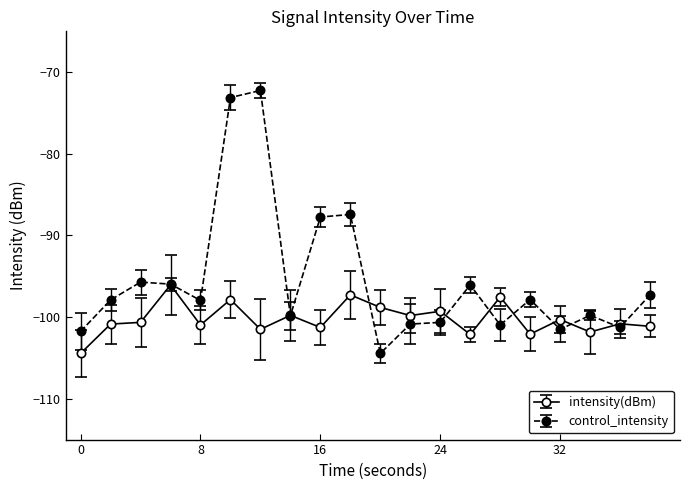

What is the highest value of the control_intensity series?

-72.2